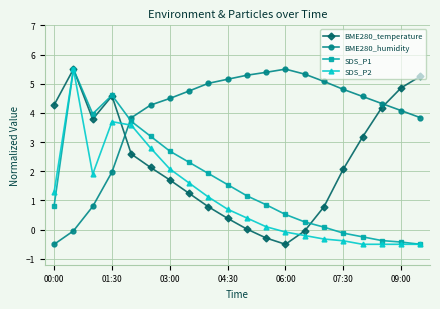

How many data points does each series have?

20